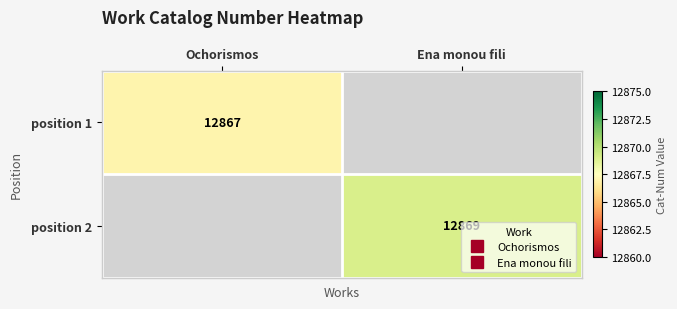

What is the average value of the position 2 series?

6434